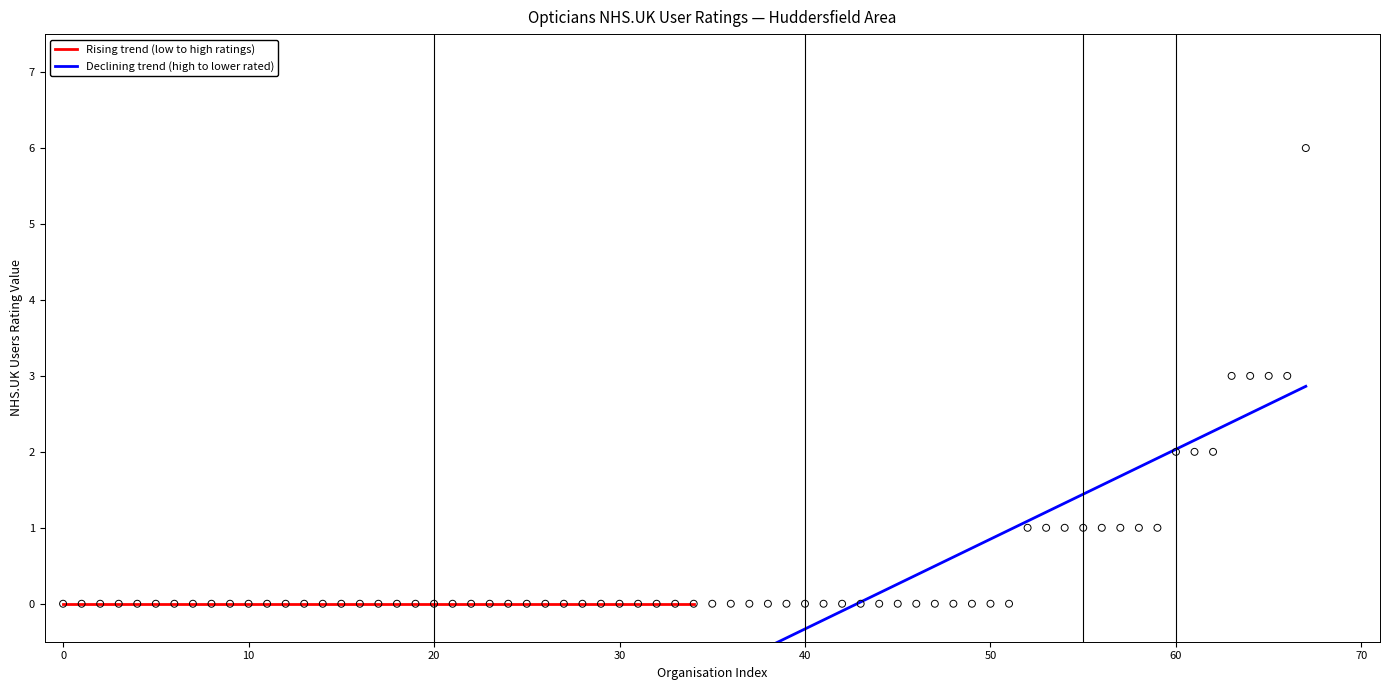

What is the range of Y values (max minus min)?

6